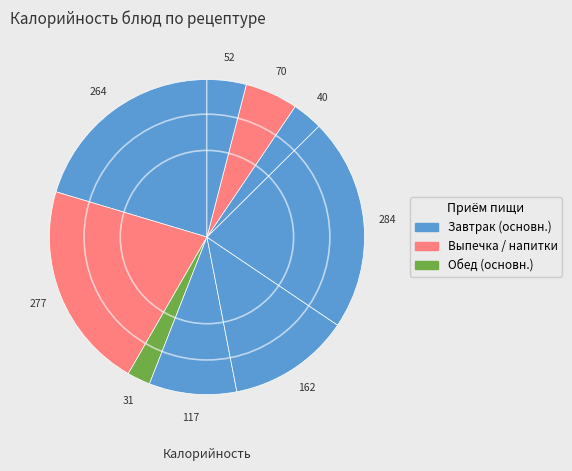

How many segments does this pie chart have?

9